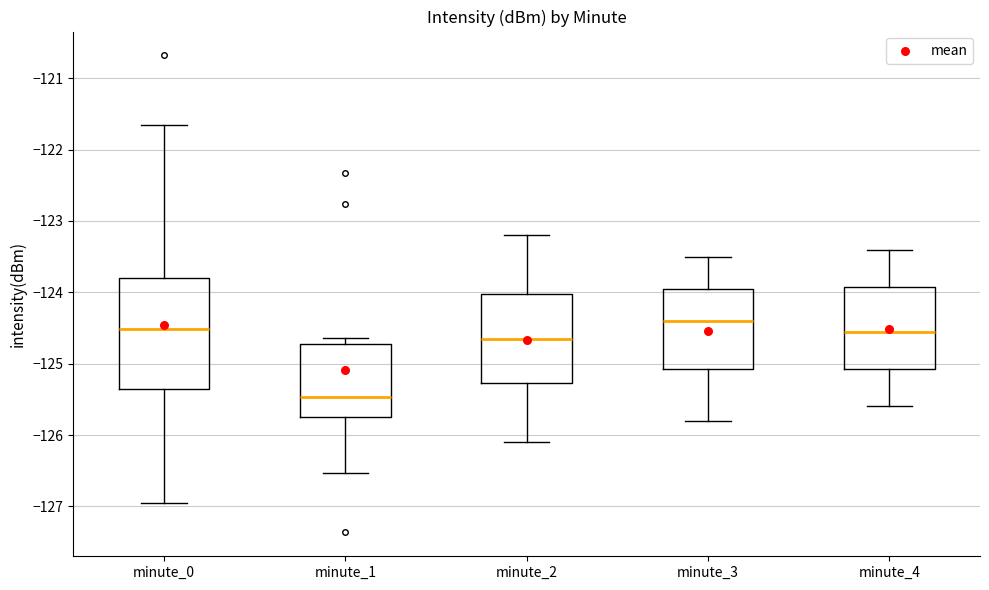

Which box has the lowest median line?

minute_1